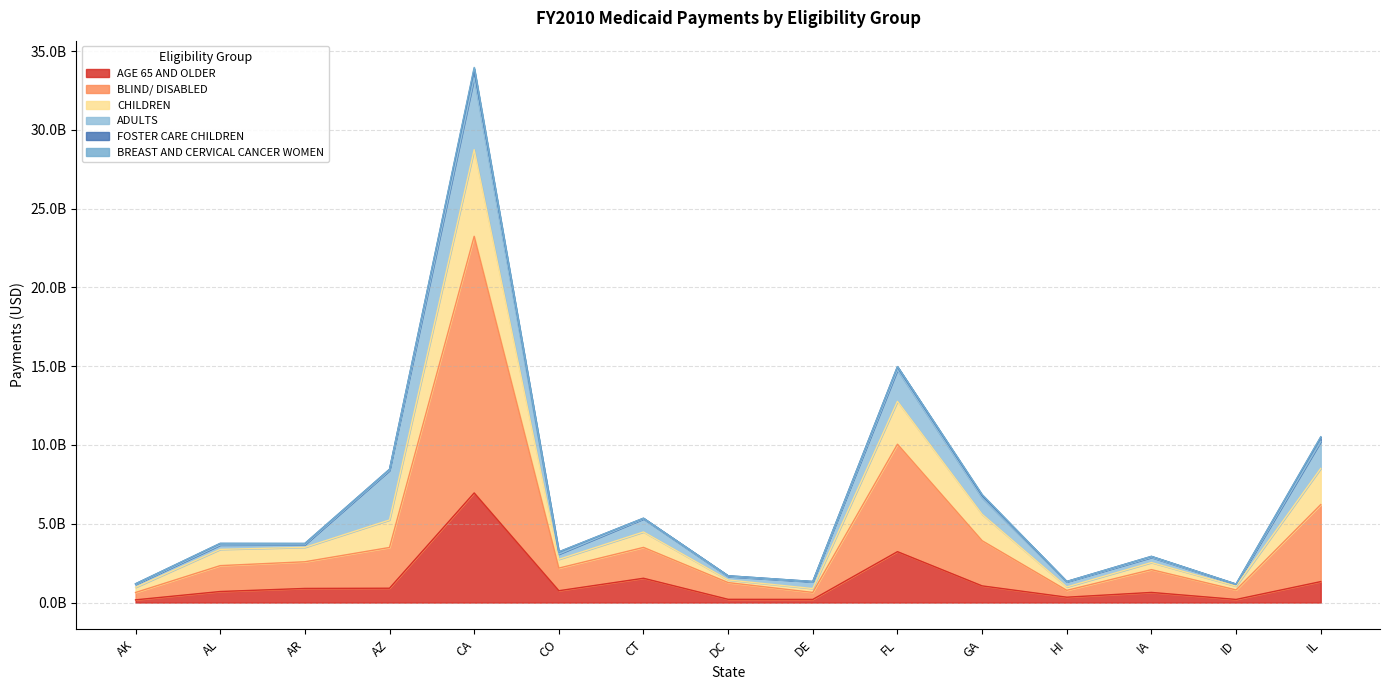

At which category is the sum across all series the highest?

CA